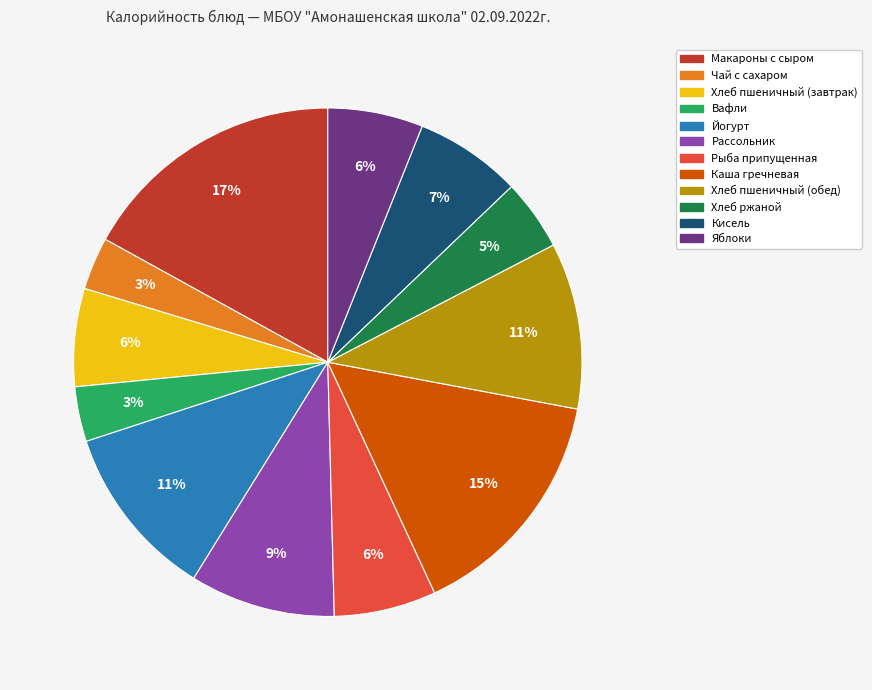

Does Каша гречневая account for over 50% of the chart?

No